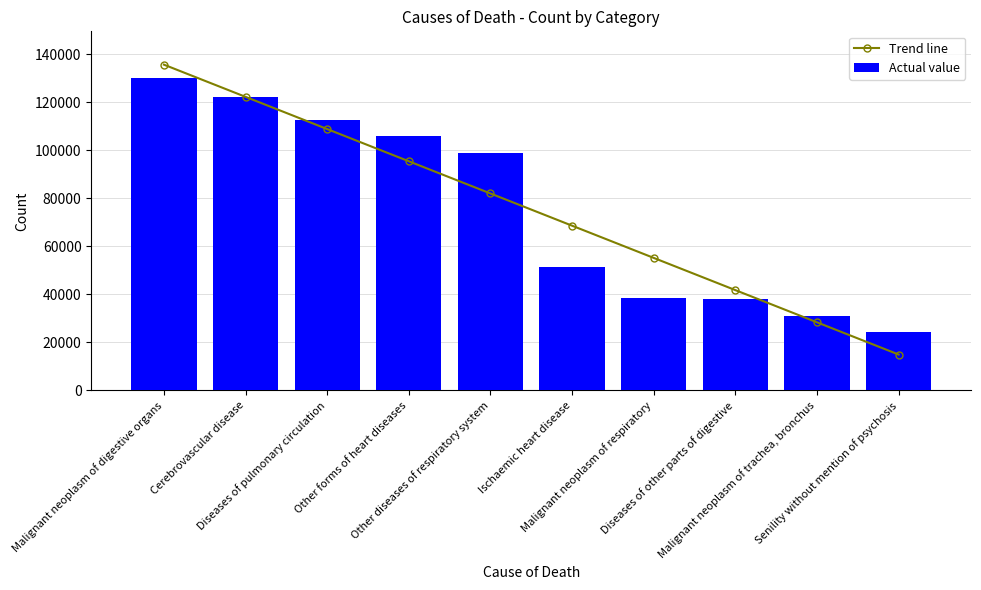

What is the difference between the Trend line values at Ischaemic heart disease and Other diseases of respiratory system?

13406.0